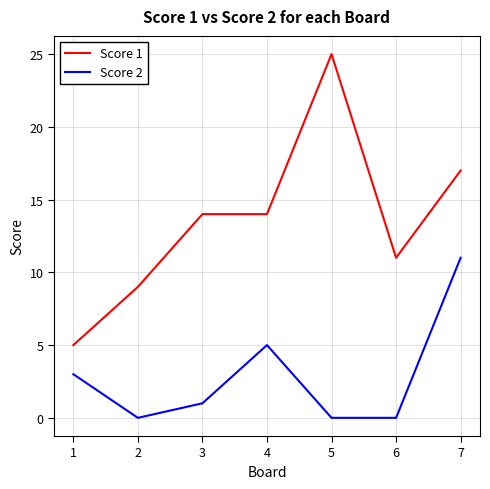

At how many categories does at least one series exceed 23?

1